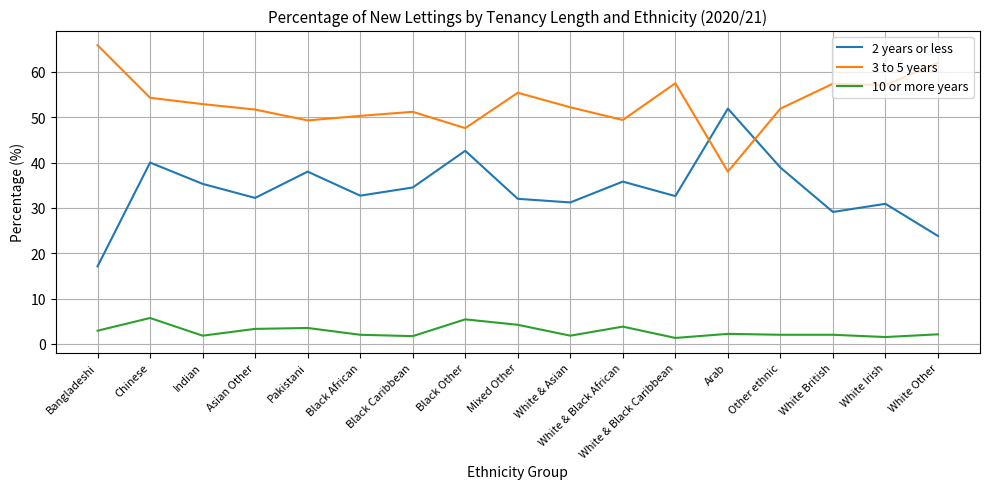

At which label does 3 to 5 years reach its peak?

Bangladeshi